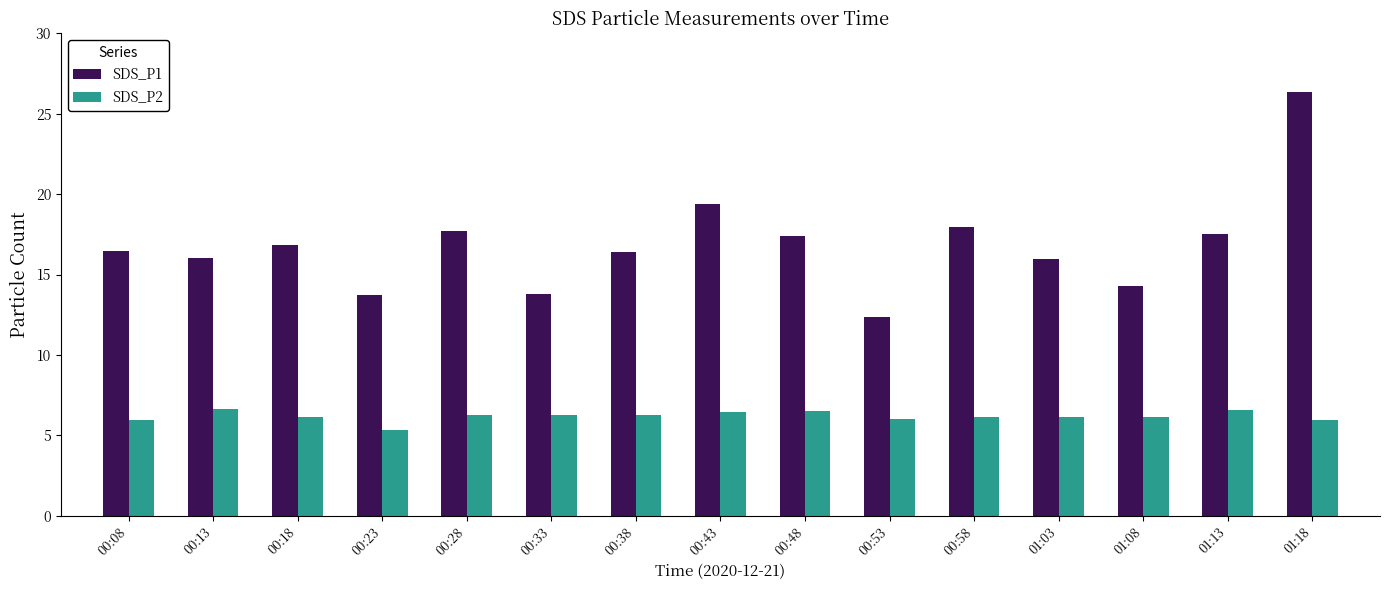

True or false: SDS_P2 has a value of 6.2 at 00:38.

True